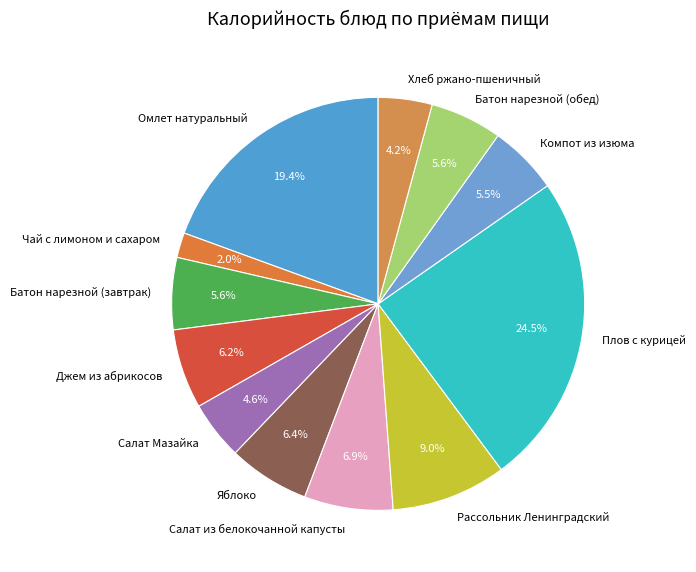

Is it true that Джем из абрикосов is 18% of the pie?

False